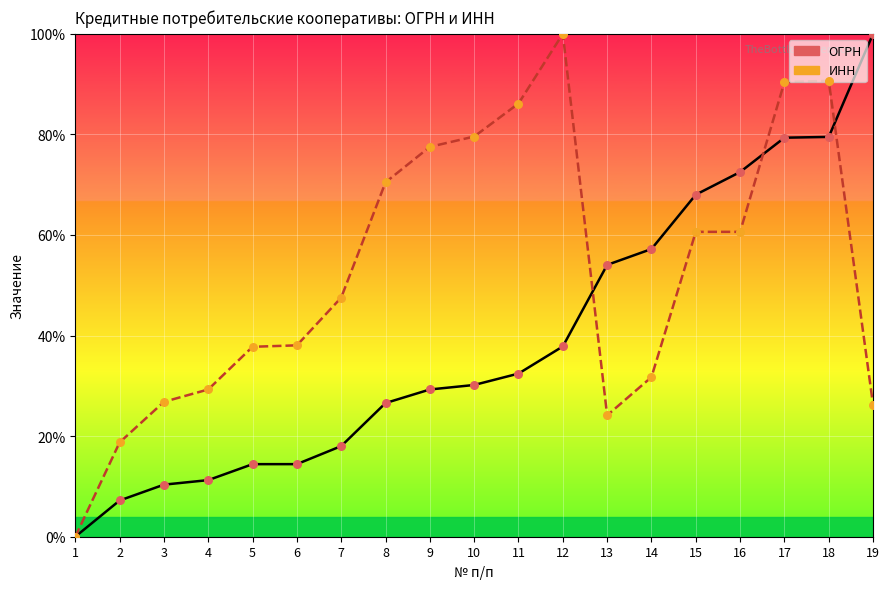

Which series has the widest spread of Y values?

ОГРН